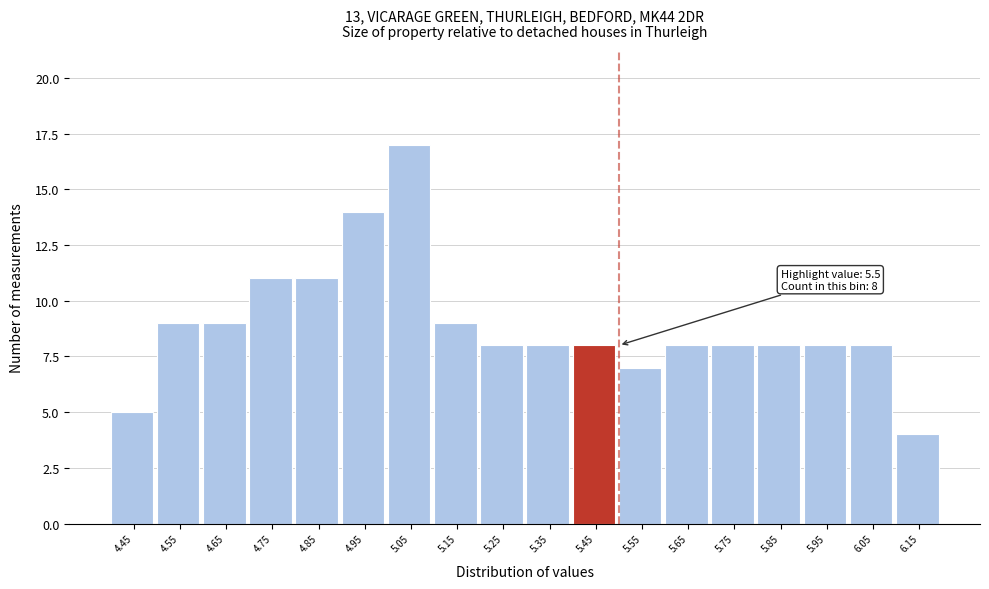

Reading left to right, what are all the values shown in this chart?

5	9	9	11	11	14	17	9	8	8	8	7	8	8	8	8	8	4